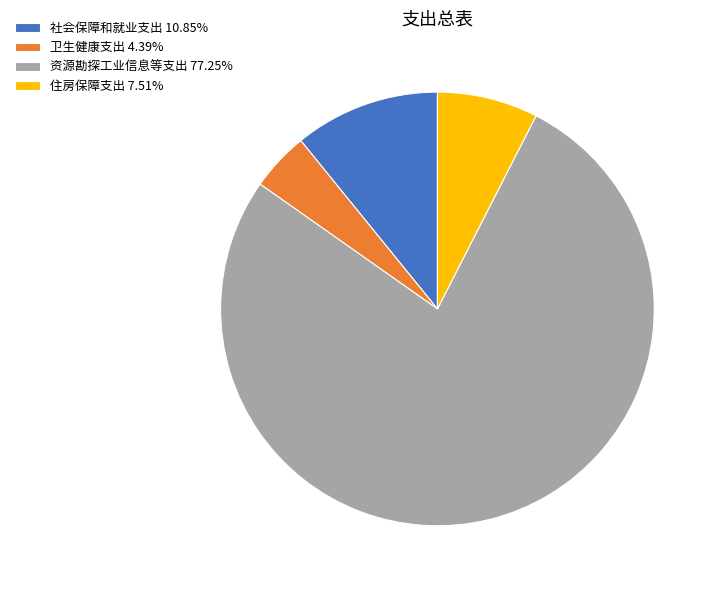

What is the ratio of the value at 资源勘探工业信息等支出 77.25% to the value at 住房保障支出 7.51%?

10.3